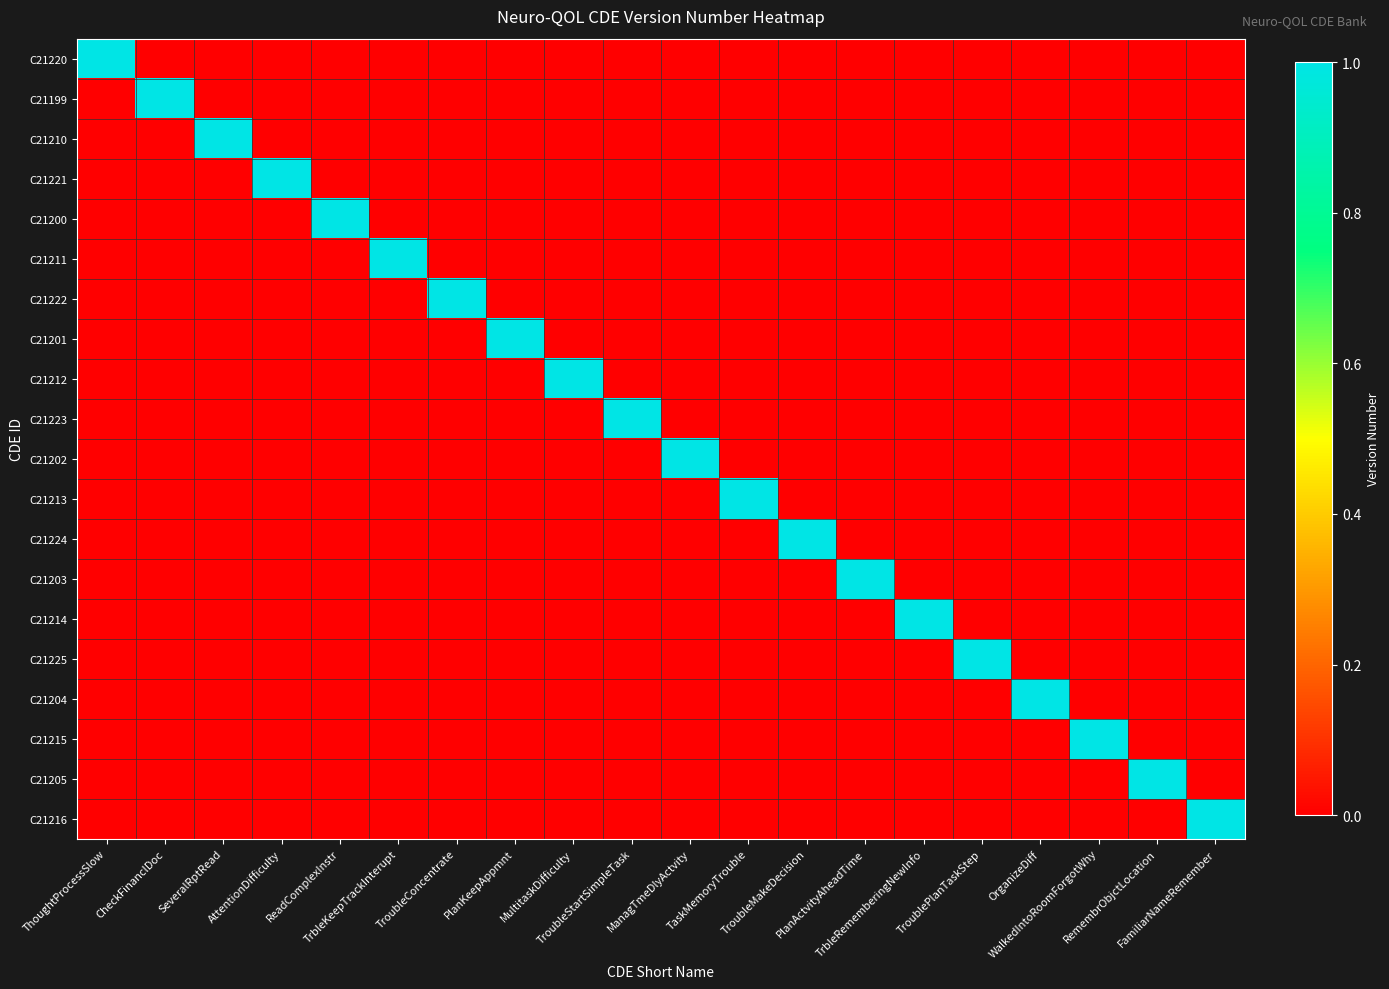

Which label corresponds to the smallest value in the chart?

CheckFinanclDoc